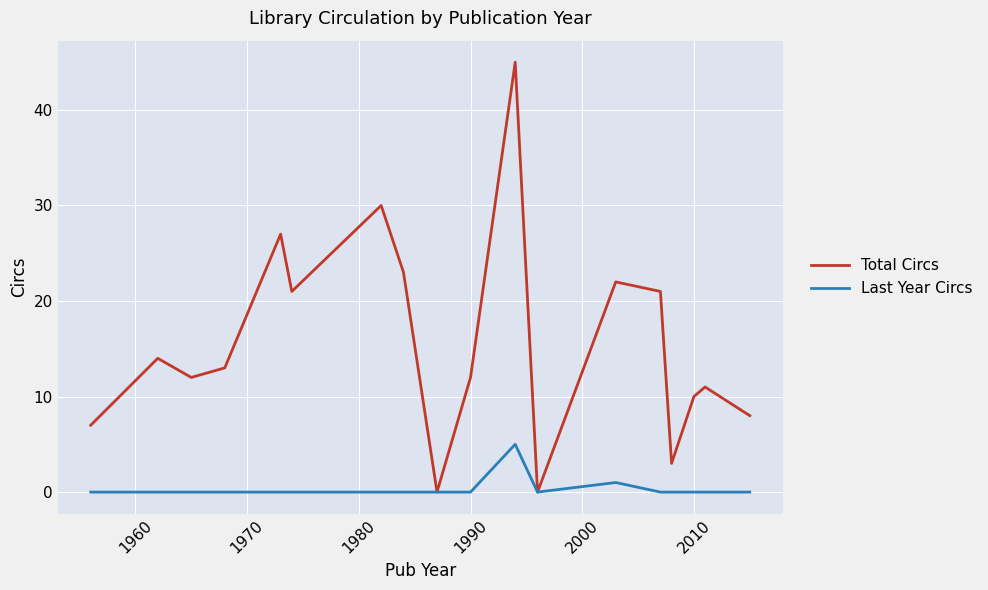

What is the highest value of the Last Year Circs series?

5